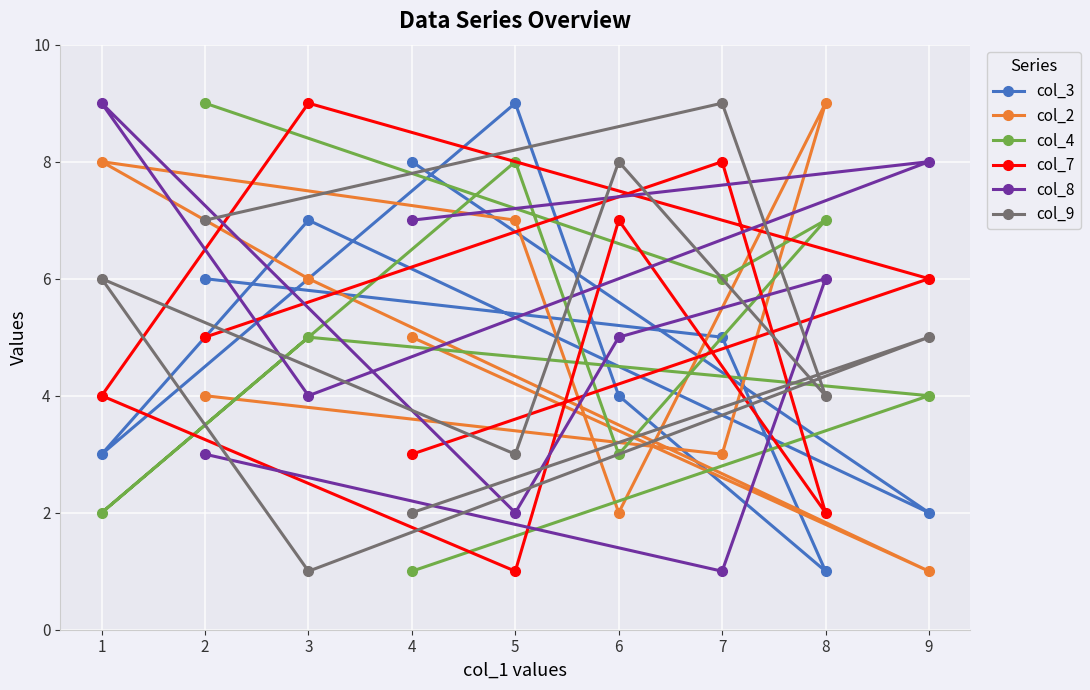

Which category has the highest value in the col_2 series?

8